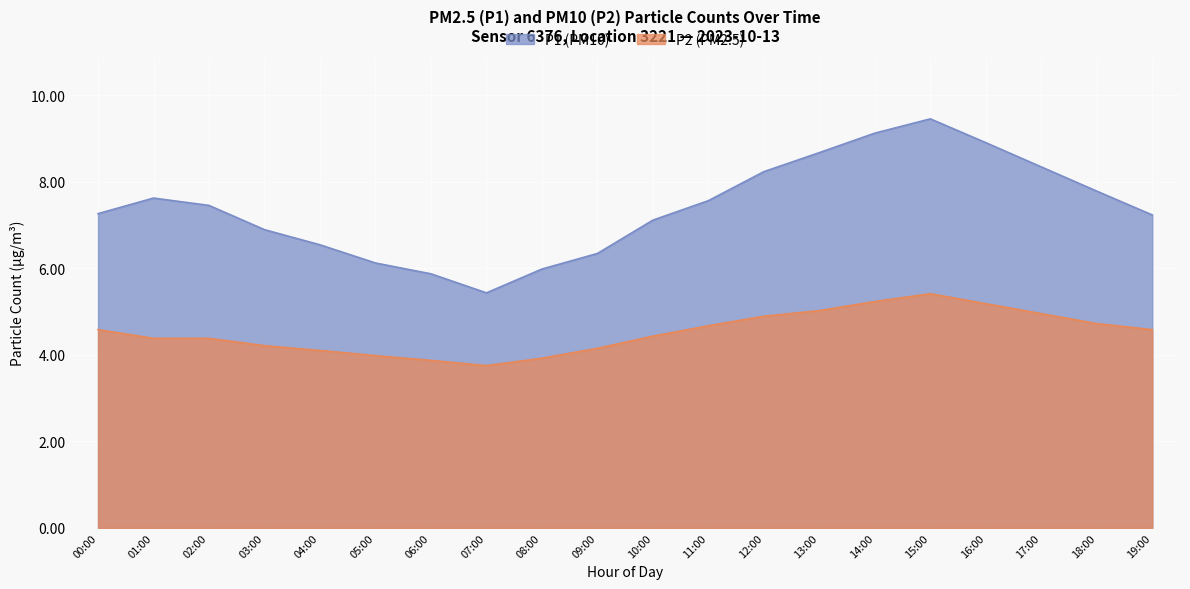

Which category has the lowest value across all series?

07:00